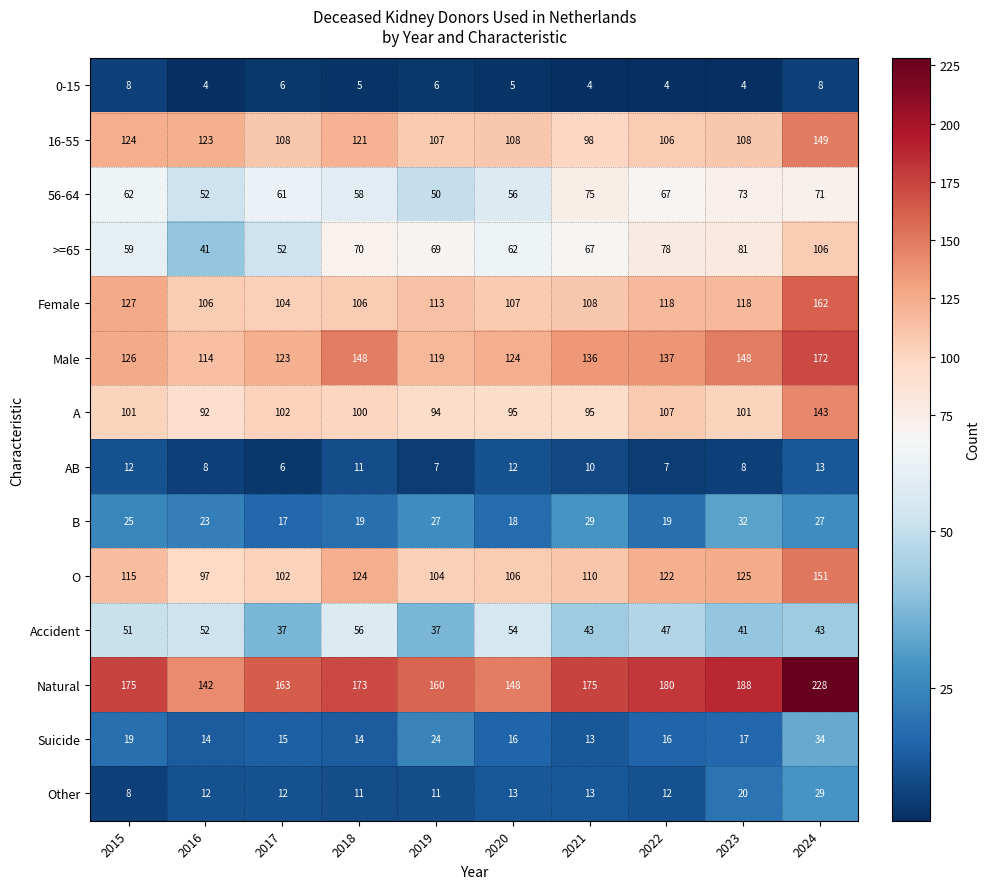

What value does the AB series have at 2018?

11